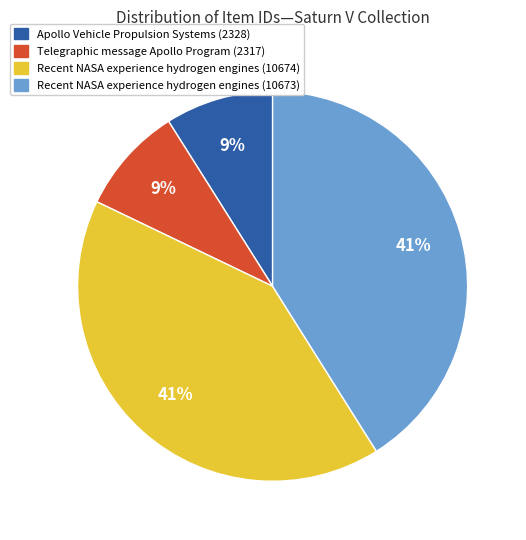

What percentage is the Recent NASA experience hydrogen engines (10673) slice, to the nearest percent?

41%